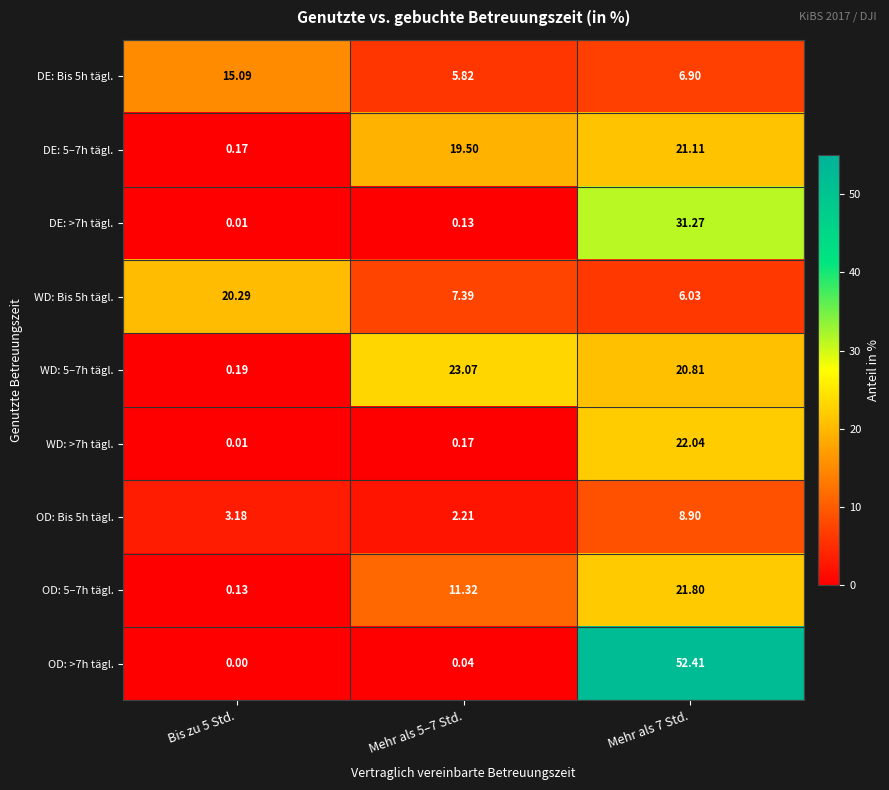

Is the value of OD: Bis 5h tägl. at Mehr als 7 Std. greater than the value of DE: Bis 5h tägl. at Bis zu 5 Std.?

No